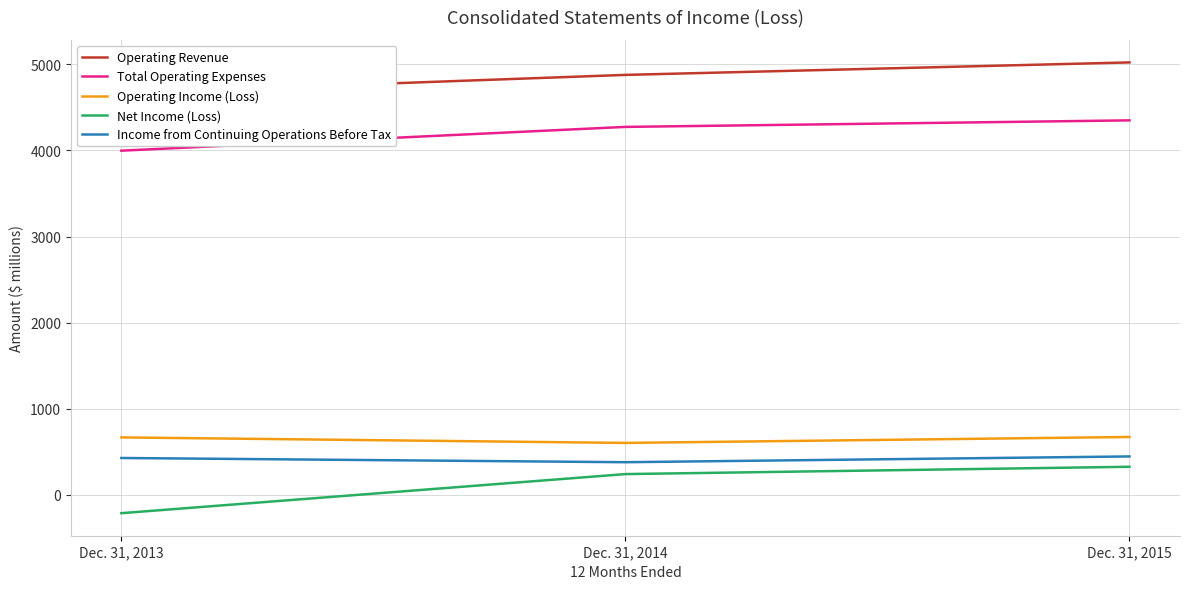

How many lines are shown in the chart?

5